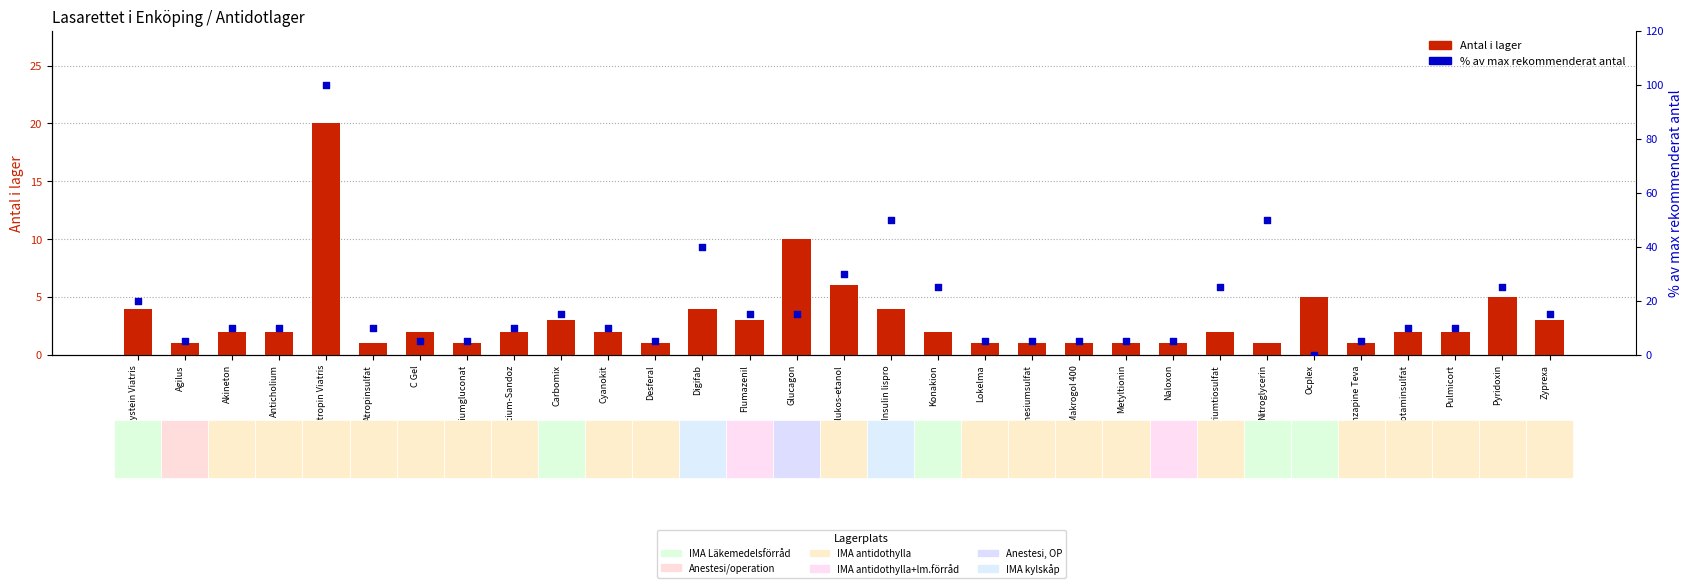

Which series has the largest Y range (max minus min)?

% av max rekommenderat antal